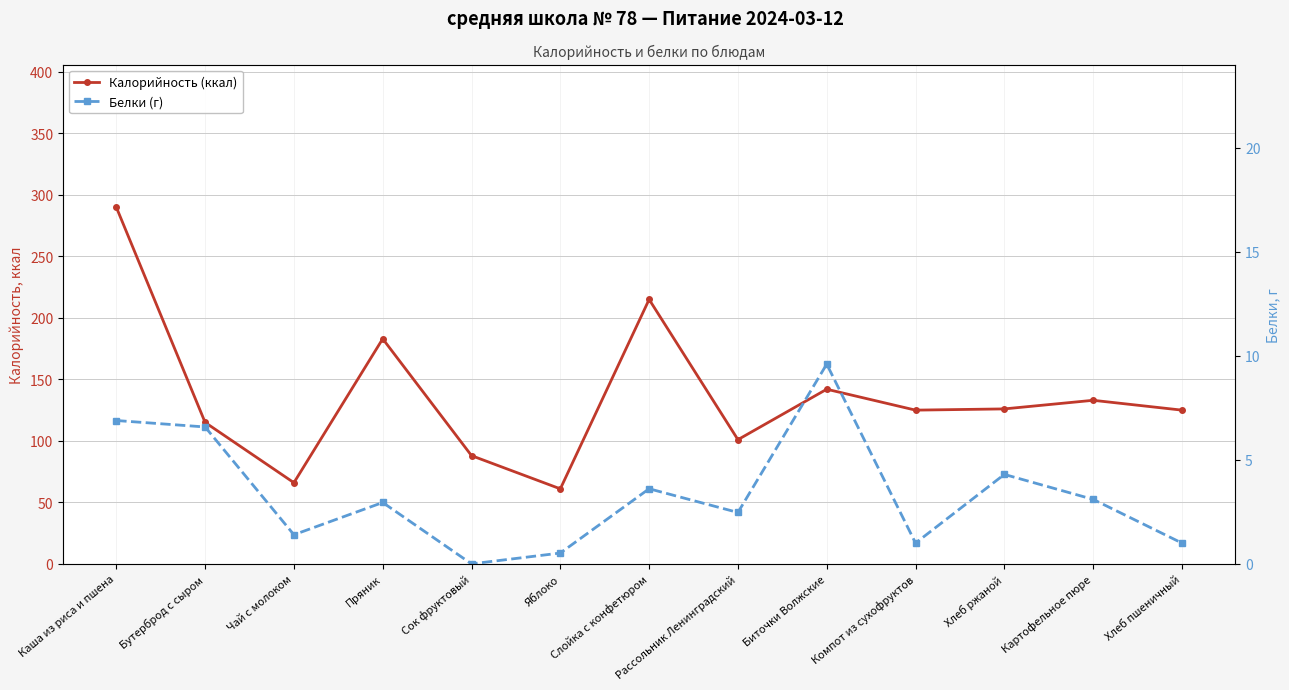

At which category is the sum across all series the highest?

Каша из риса и пшена